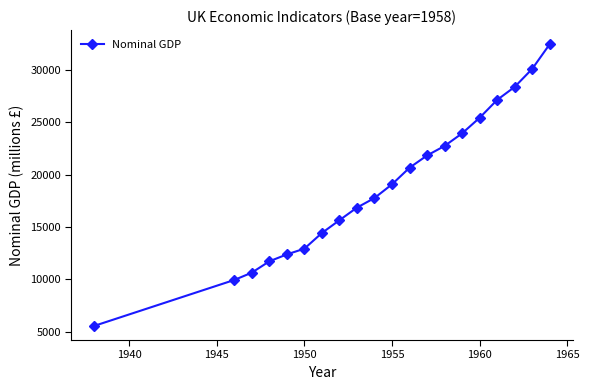

Reading right to left, extract all data points from this chart.

32442	30084	28366	27126	25422	23934	22734	21826	20658	19074	17767	16853	15650	14432	12937	12390	11730	10649	9952	5568